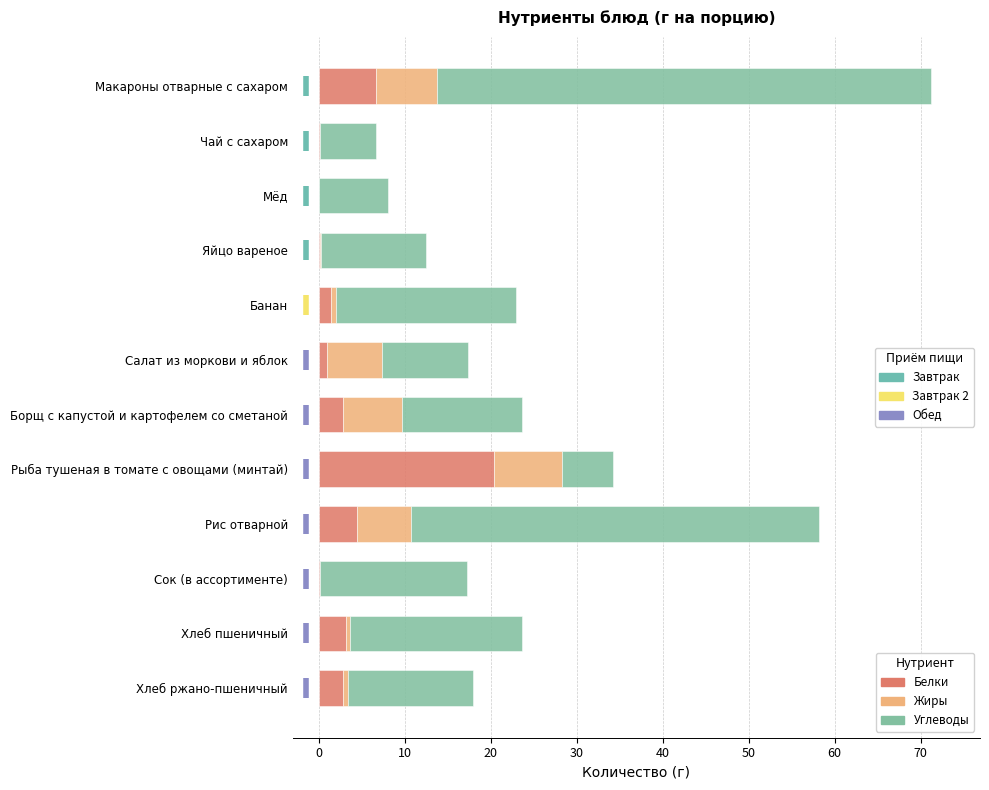

At which category is the sum across all series the highest?

Макароны отварные с сахаром